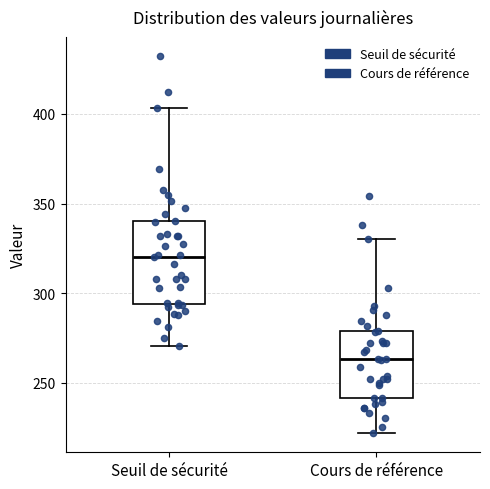

Which box has the highest median line?

Seuil de sécurité